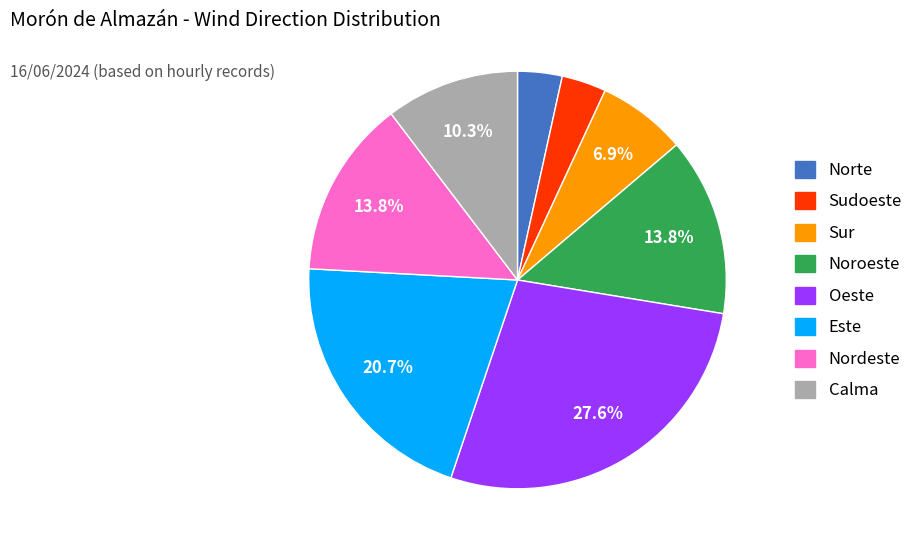

Is it true that Sudoeste is 11% of the pie?

False